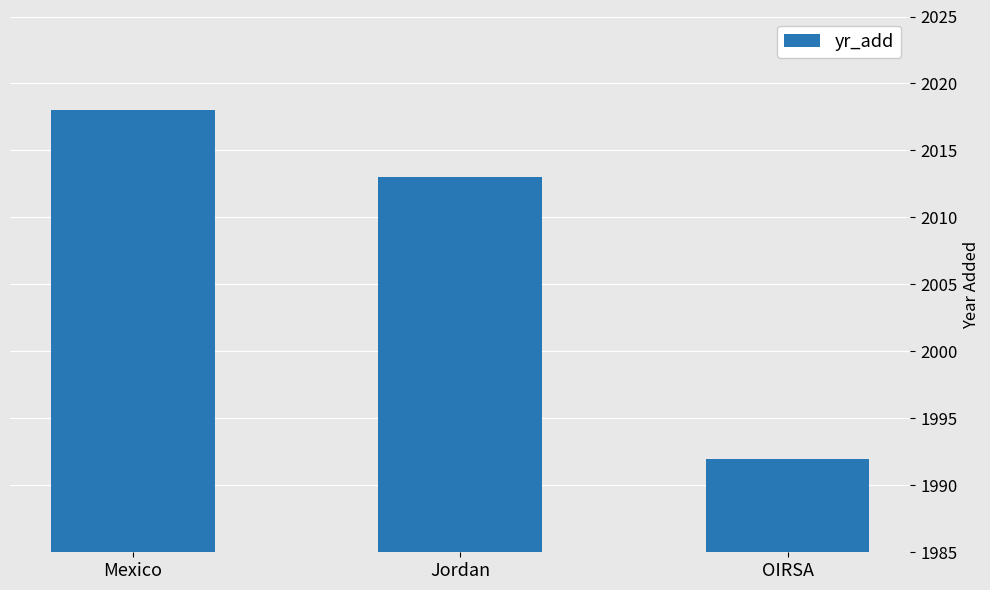

The chart shows a value of 2013 at Jordan. True or false?

True